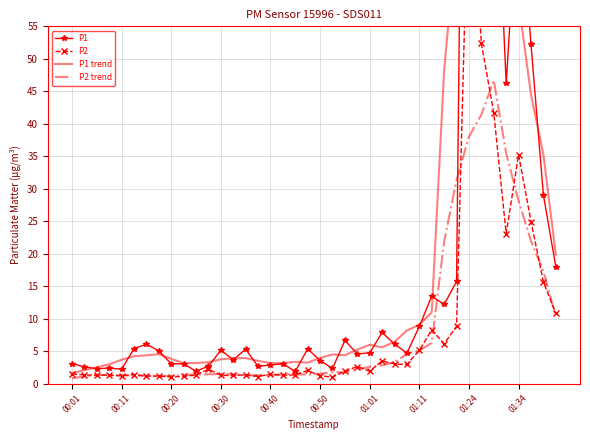

True or false: P2 trend has a value of 19.9 at 01:24.

False